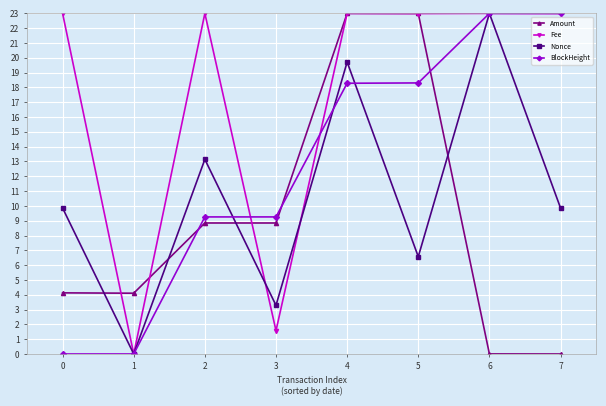

What is the difference between the maximum and minimum values in the Nonce series?

23.0